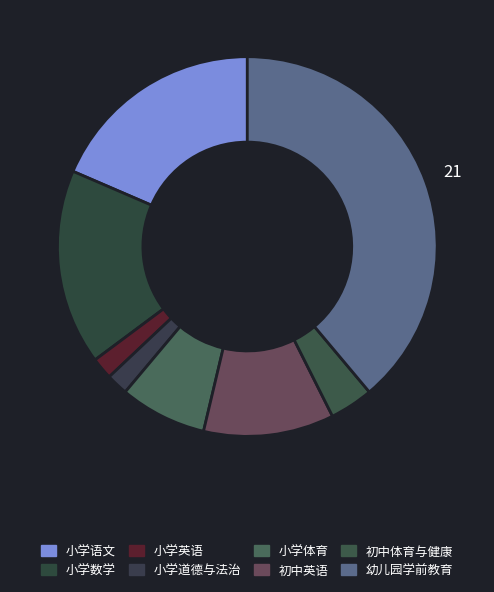

Rank the categories by value from highest to lowest.

幼儿园学前教育, 小学语文, 小学数学, 初中英语, 小学体育, 初中体育与健康, 小学英语, 小学道德与法治